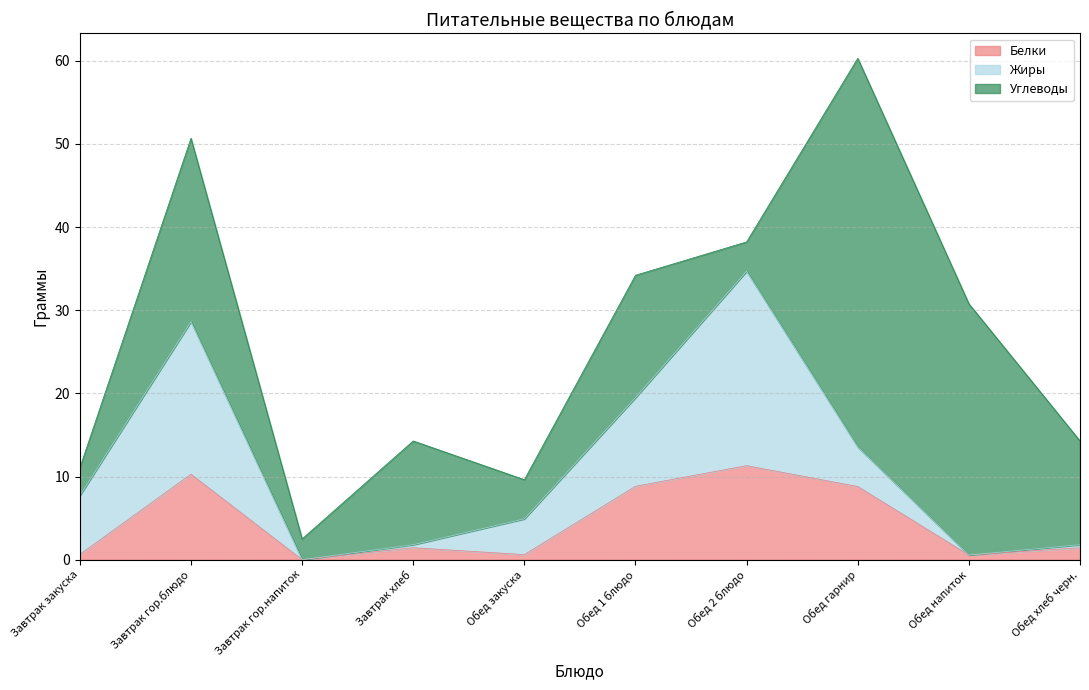

Where does the Углеводы series first go above 12?

Завтрак гор.блюдо